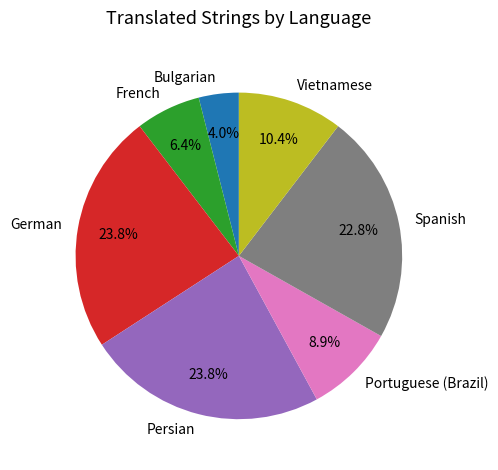

Approximately how many times larger is the value at French compared to Spanish?

0.3